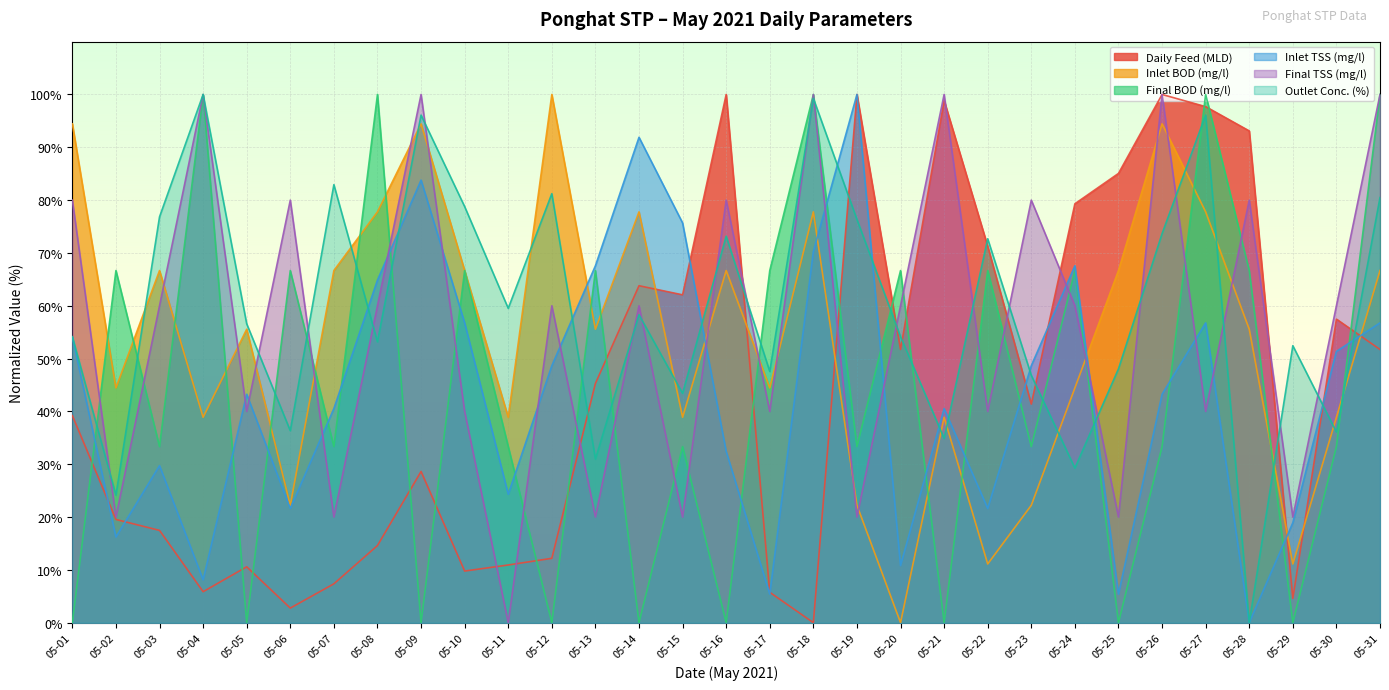

Does the chart display data point markers on the line(s)?

No